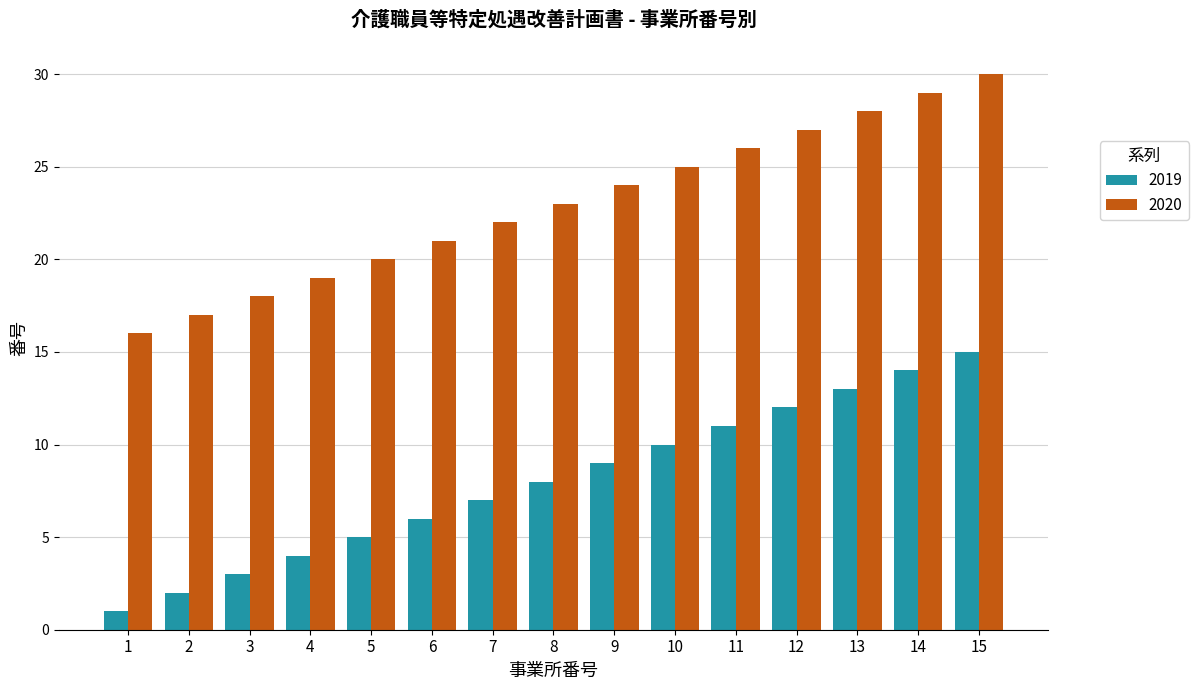

Reading left to right, what are all the values shown in this chart?

2019: 1=1	2=2	3=3	4=4	5=5	6=6	7=7	8=8	9=9	10=10	11=11	12=12	13=13	14=14	15=15
2020: 1=16	2=17	3=18	4=19	5=20	6=21	7=22	8=23	9=24	10=25	11=26	12=27	13=28	14=29	15=30